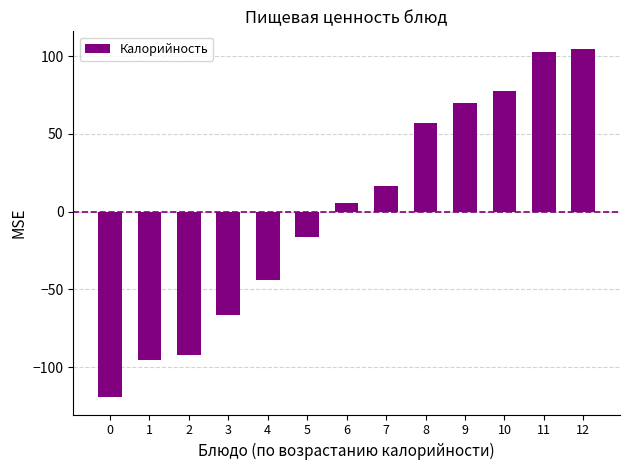

Reading left to right, list all the values displayed in this chart.

0=-119.3	1=-95.3	2=-92.3	3=-66.3	4=-44.3	5=-16.3	6=5.7	7=16.7	8=56.7	9=69.7	10=77.7	11=102.7	12=104.7